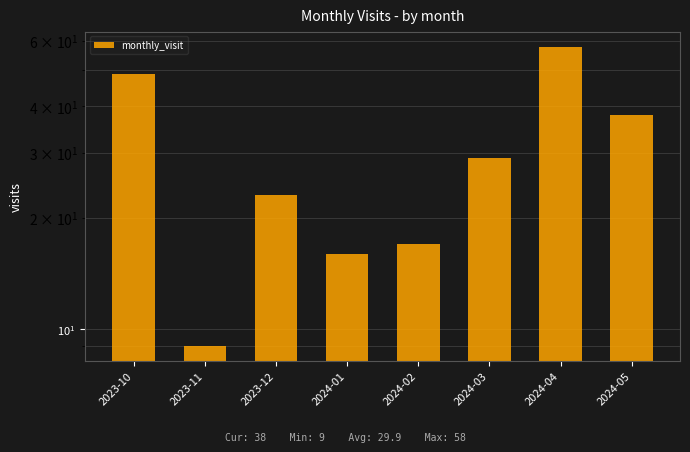

What is the label of the 1st bar from the left?

2023-10